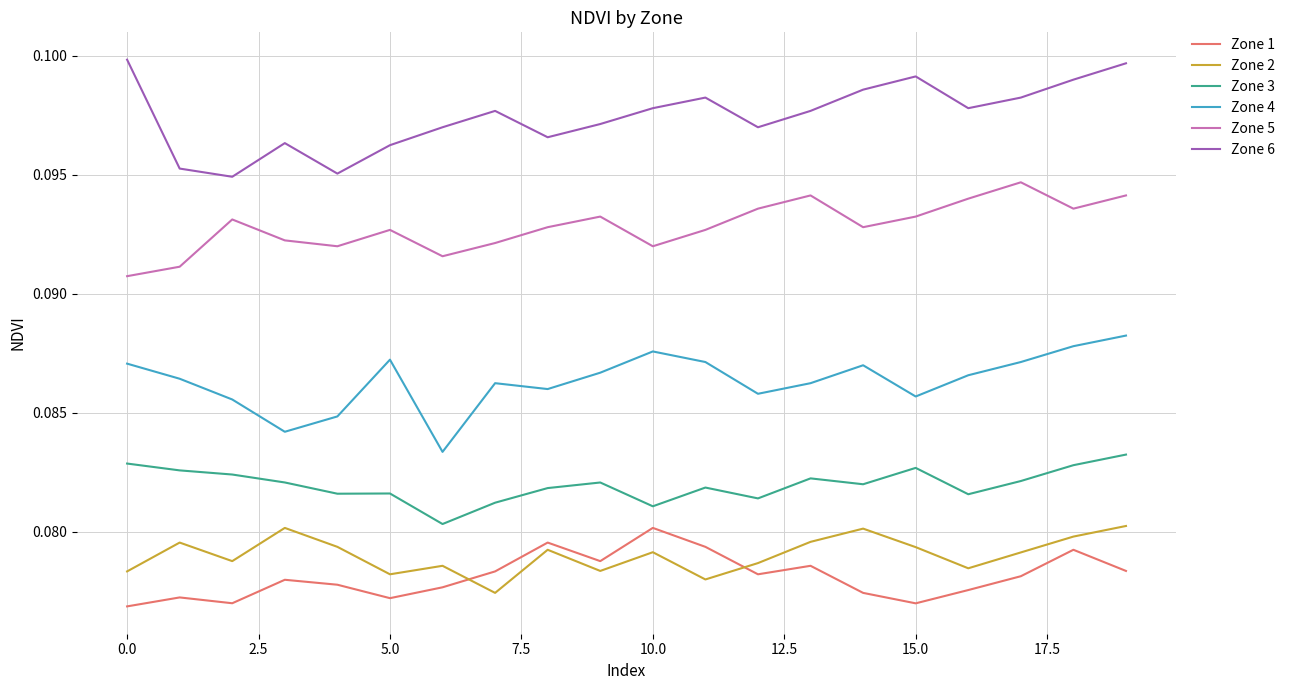

True or false: Zone 2 and Zone 5 cross at least once.

False